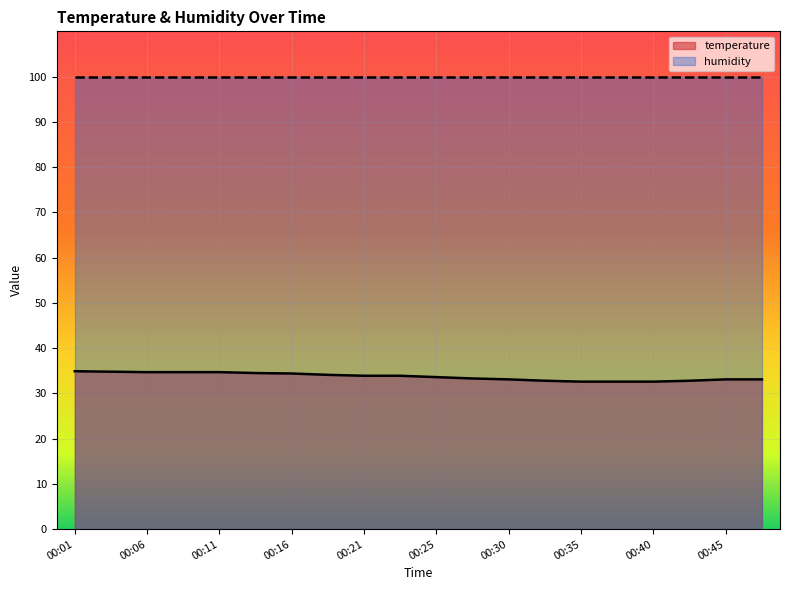

How many data points are less than 33?

5